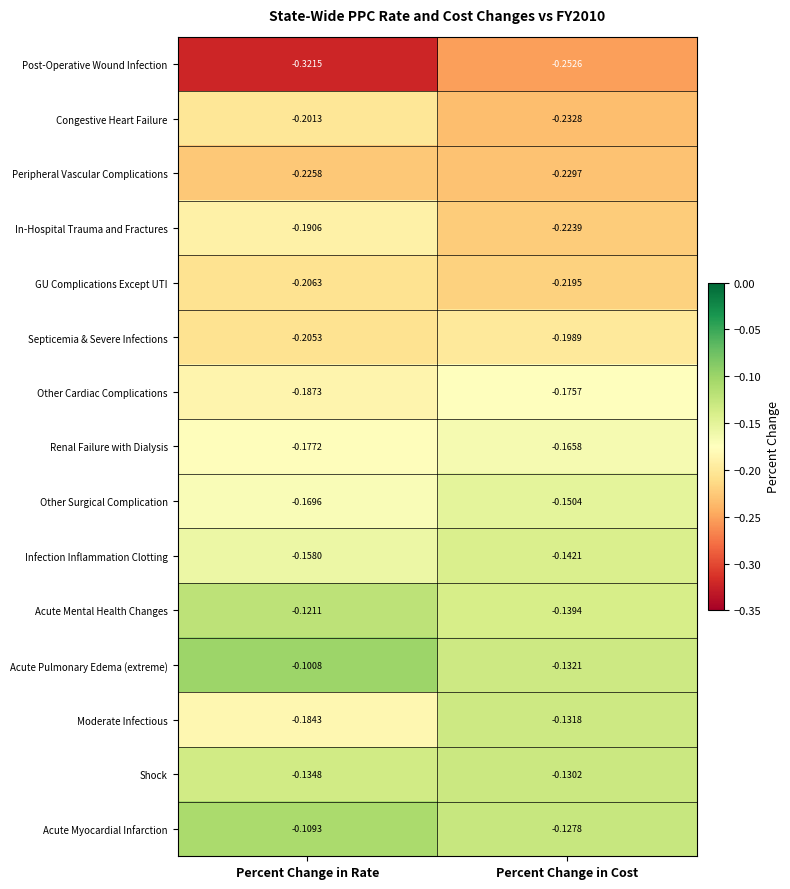

Count the number of data series in this chart.

15